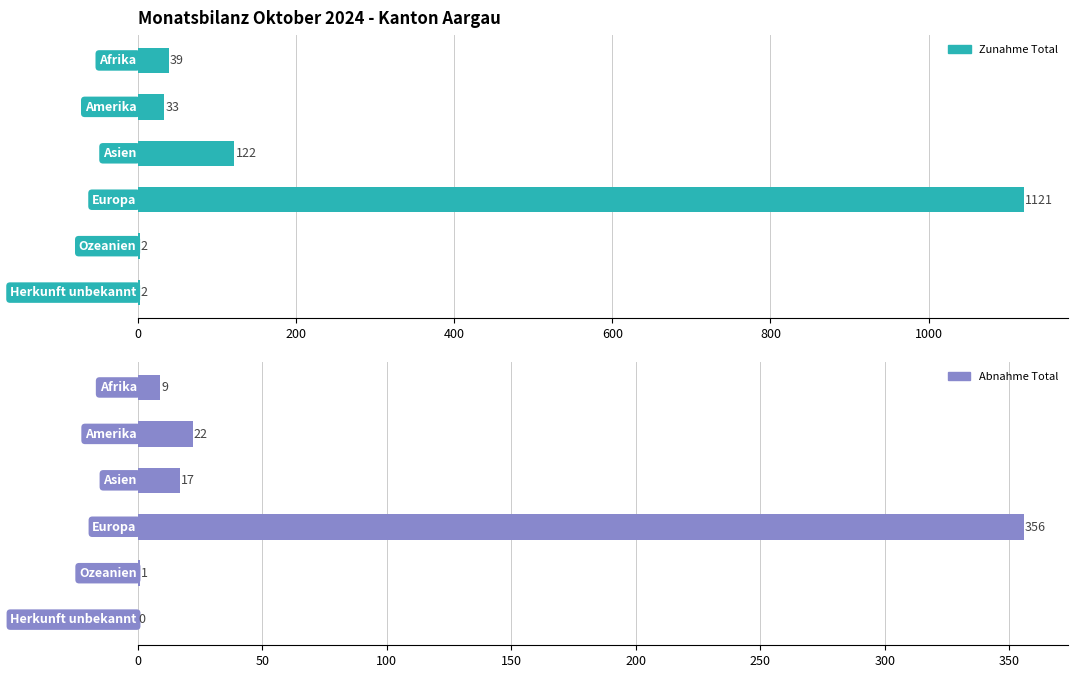

What are all the series names shown in the legend?

Zunahme Total, Abnahme Total